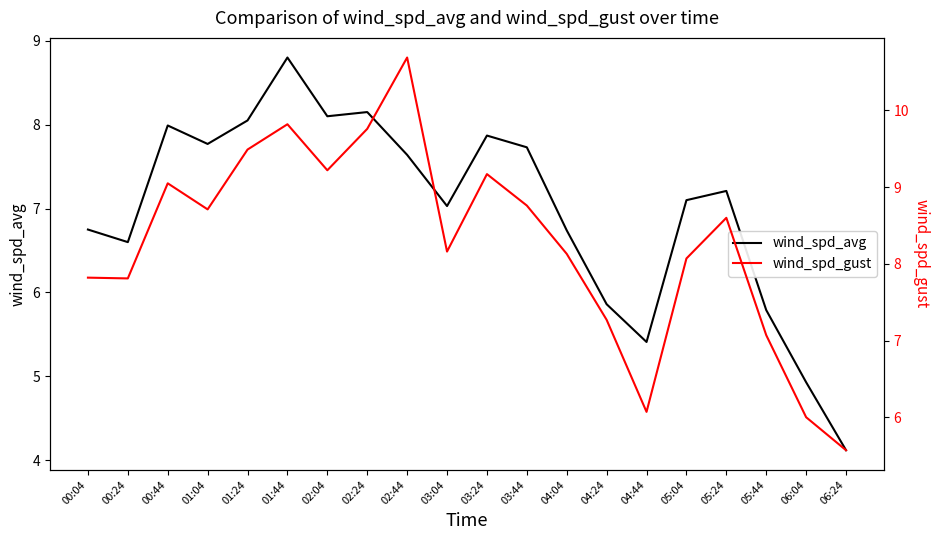

In wind_spd_gust, how many points are higher than both neighbors (excluding endpoints)?

5